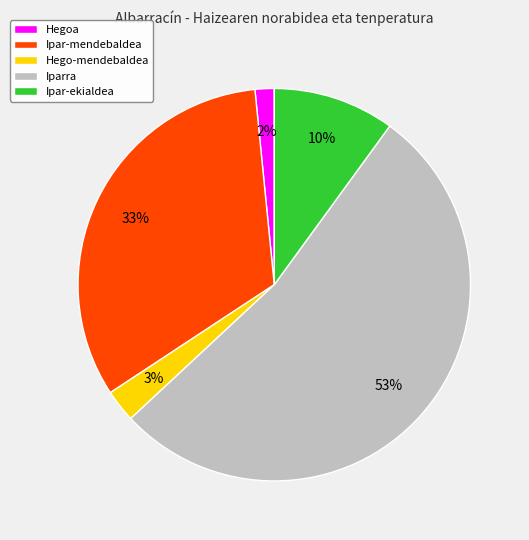

Is the sum of Hegoa and Ipar-mendebaldea greater than half?

No